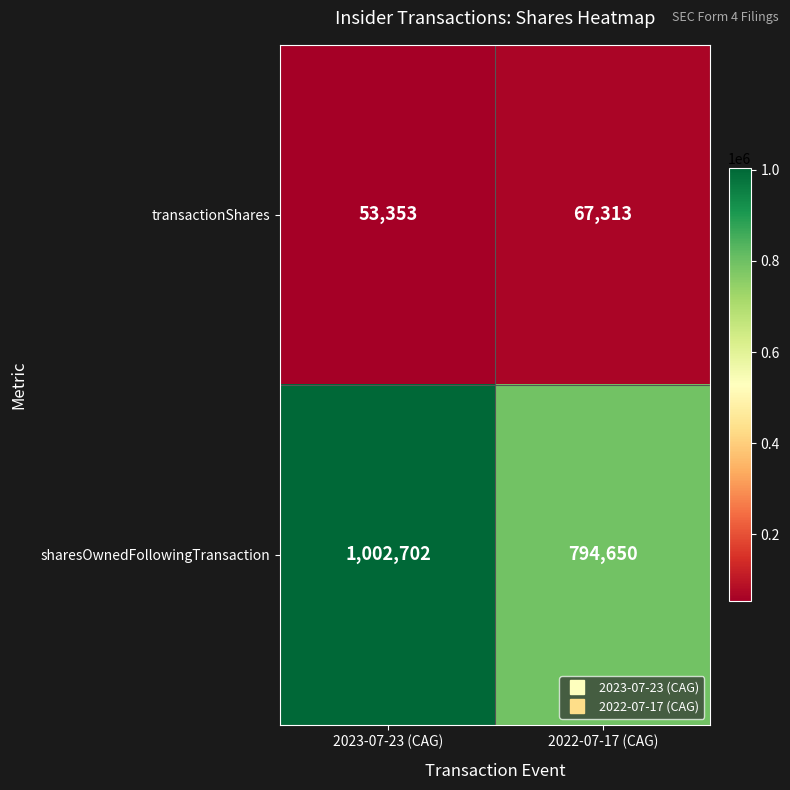

Read the transactionShares value at 2023-07-23 (CAG).

53353